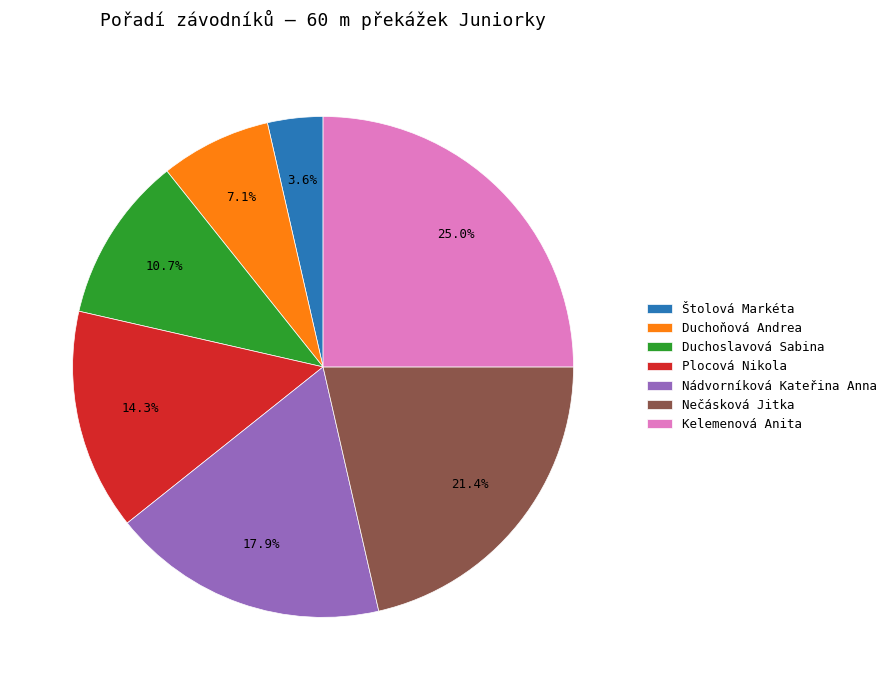

Which category has the biggest portion of the pie?

Kelemenová Anita